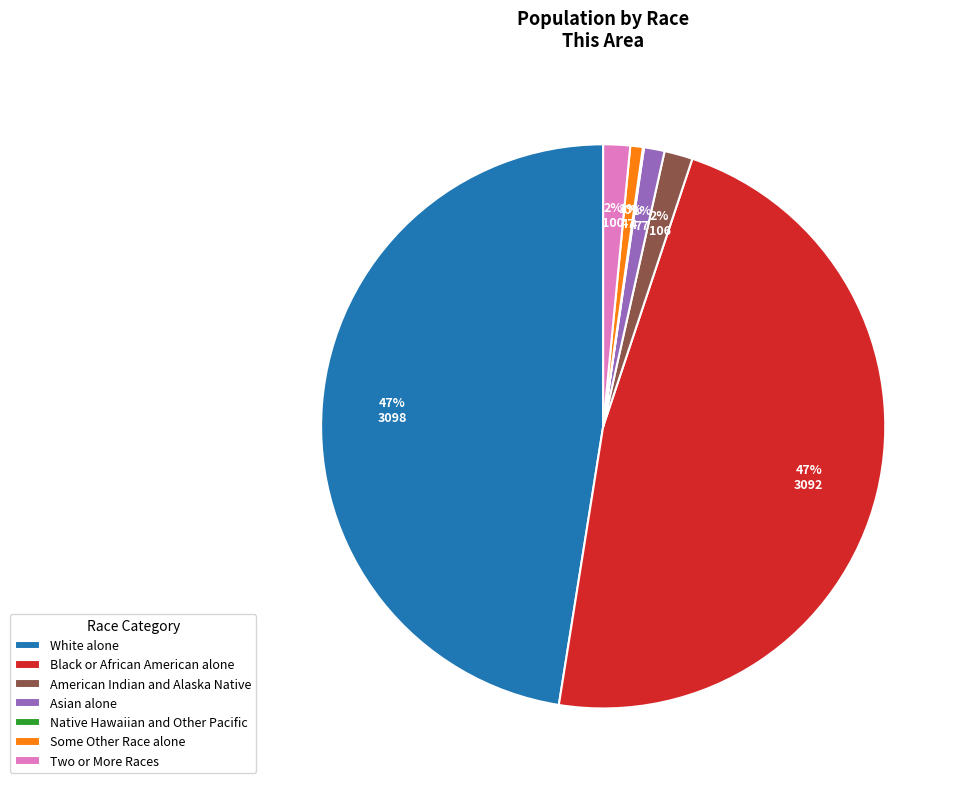

Does Black or African American alone account for over 50% of the chart?

No